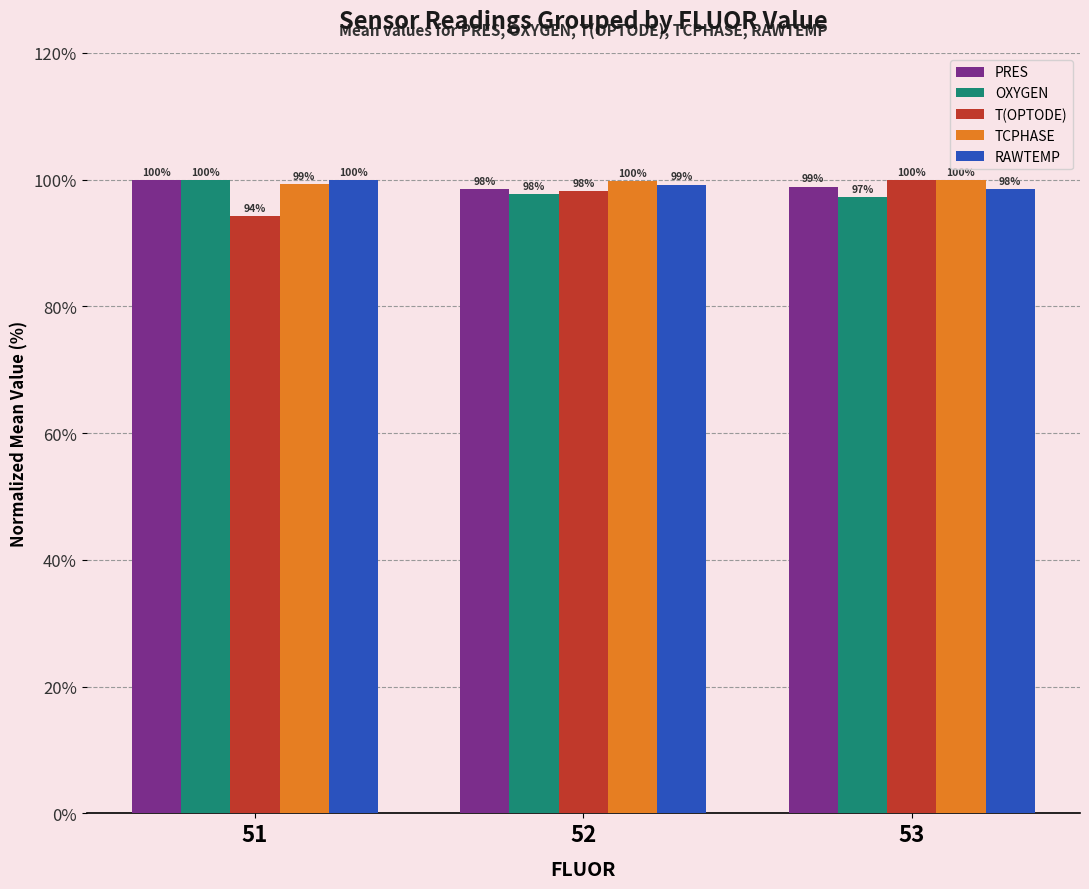

What is the greatest value displayed?

100.0